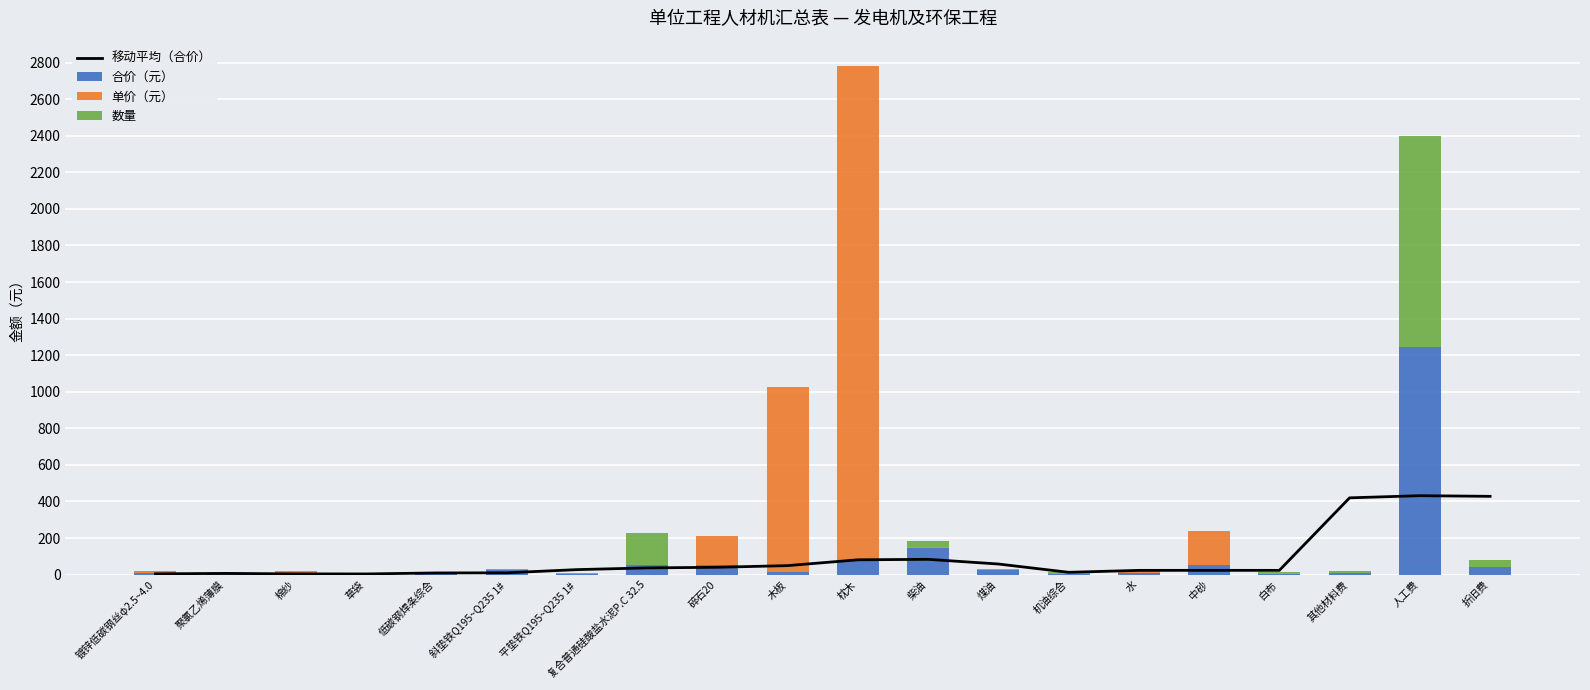

What is the label of the 3rd bar from the left?

棉纱